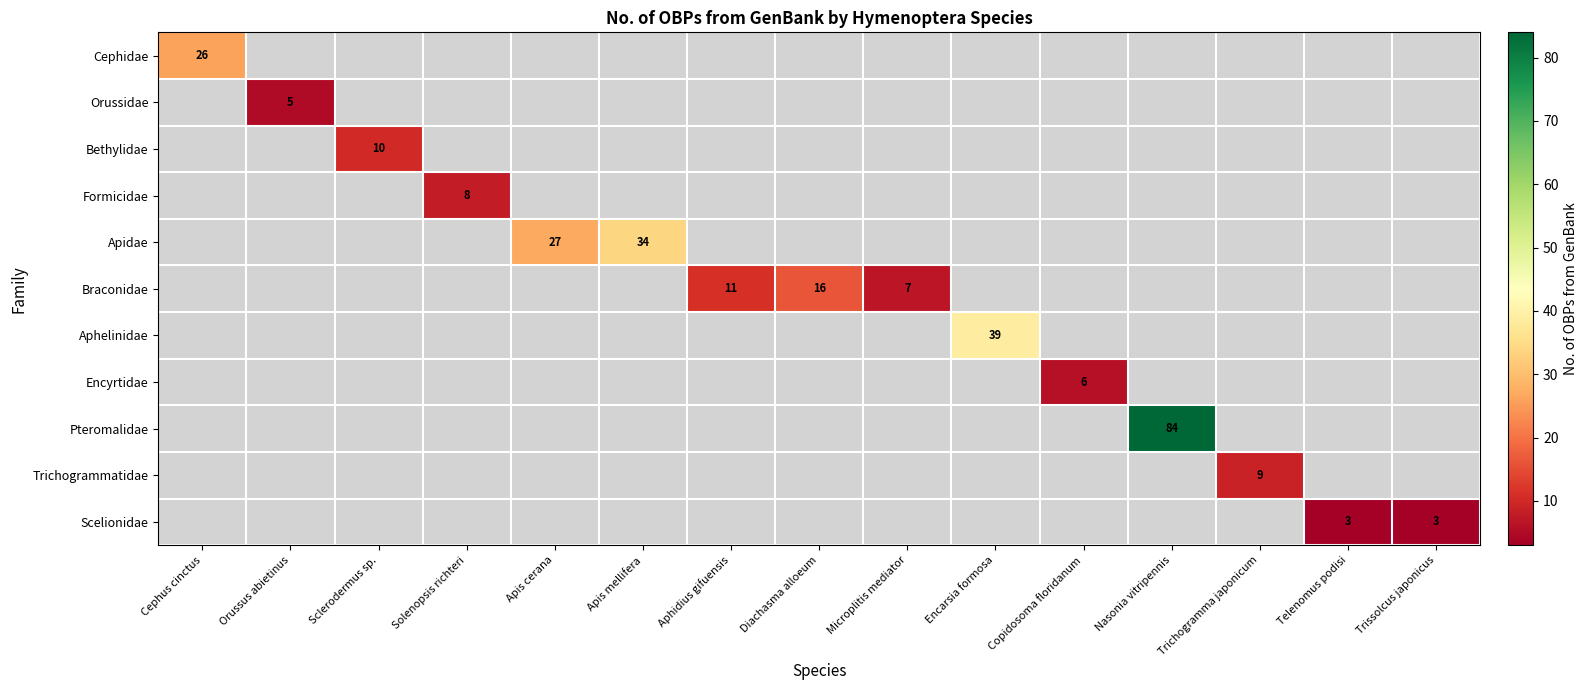

At how many categories does at least one series exceed 30?

3